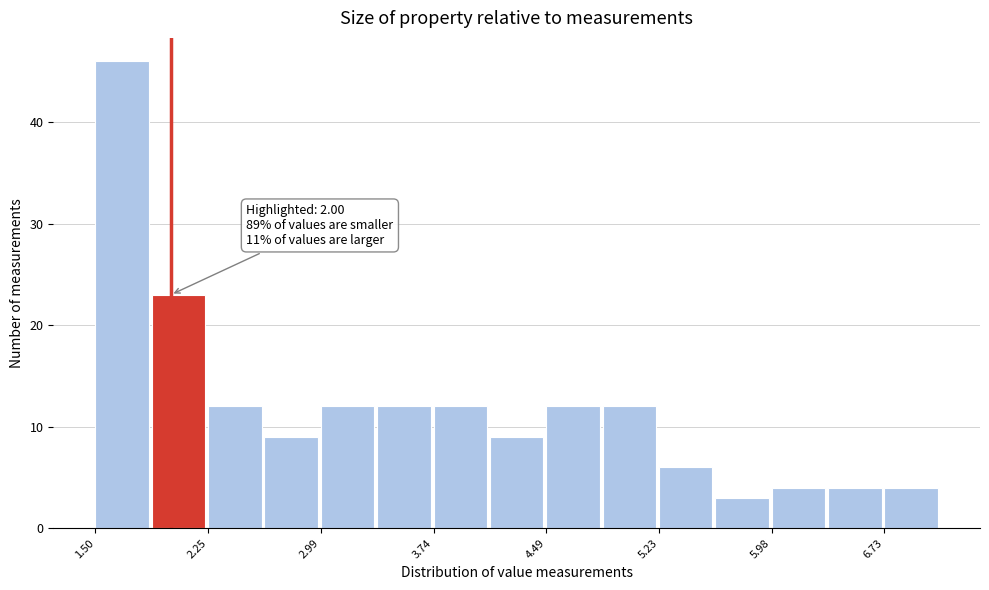

Around what value on the x-axis is the tallest bar? Give the approximate position of its centre, as read against the axis.

1.7